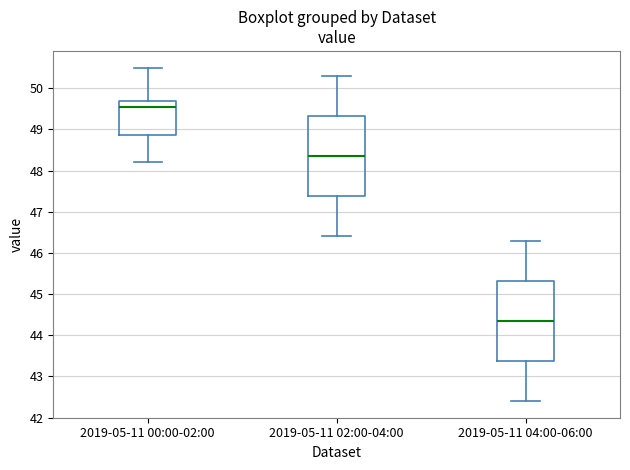

Reading left to right, transcribe this box plot: for each box, give where its median line is, the range the box spans, and where its two whiskers end, as read against the y-axis. The values are not printed on the chart, so give them approximately, as read against the axis.

2019-05-11 00:00-02:00: median 49.6, box 48.9 to 49.7, whiskers 48.2 to 50.5
2019-05-11 02:00-04:00: median 48.4, box 47.4 to 49.3, whiskers 46.4 to 50.3
2019-05-11 04:00-06:00: median 44.4, box 43.4 to 45.3, whiskers 42.4 to 46.3